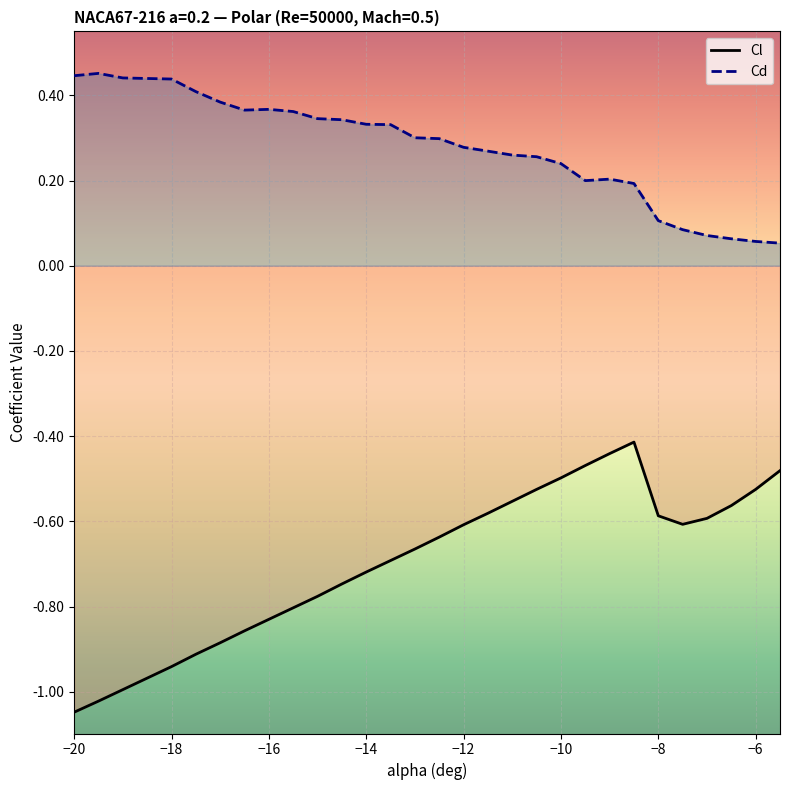

What is the sum of the Cl values at -8 and -19?

-1.6